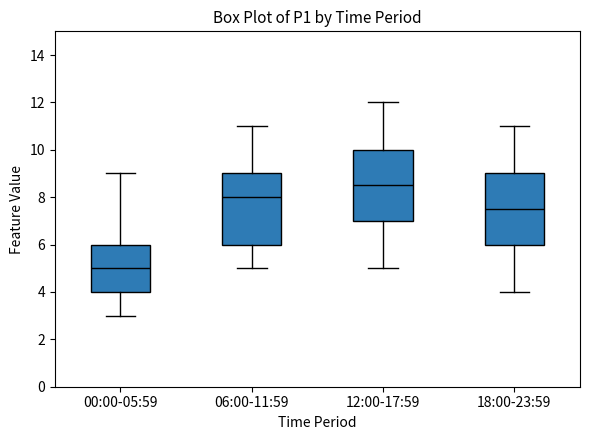

Reading left to right, read every box against the y-axis: the position of its median line, the range the box covers, and the ends of its whiskers. The values are not printed on the chart, so give them approximately, as read against the axis.

00:00-05:59: median 5.0, box 4.0 to 6.0, whiskers 3.0 to 9.0
06:00-11:59: median 8.0, box 6.0 to 9.0, whiskers 5.0 to 11.0
12:00-17:59: median 8.6, box 7.0 to 10.0, whiskers 5.0 to 12.0
18:00-23:59: median 7.6, box 6.0 to 9.0, whiskers 4.0 to 11.0